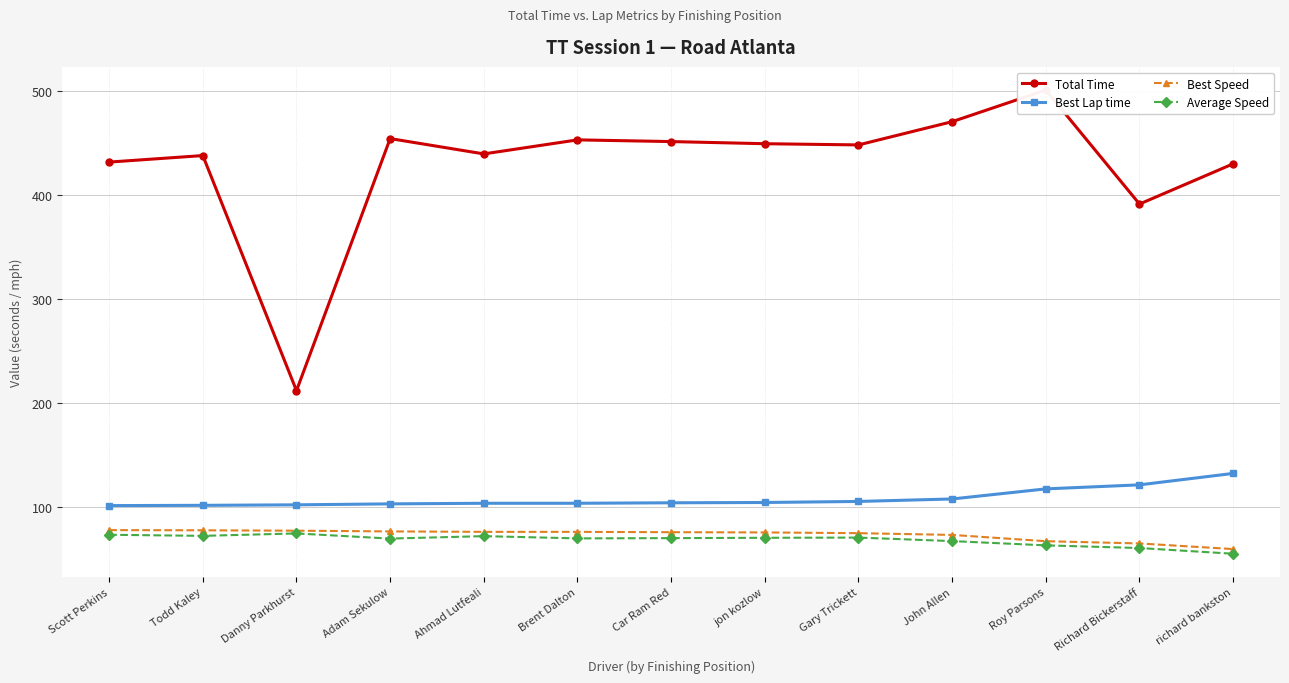

At which category does Average Speed reach its first local valley?

Todd Kaley